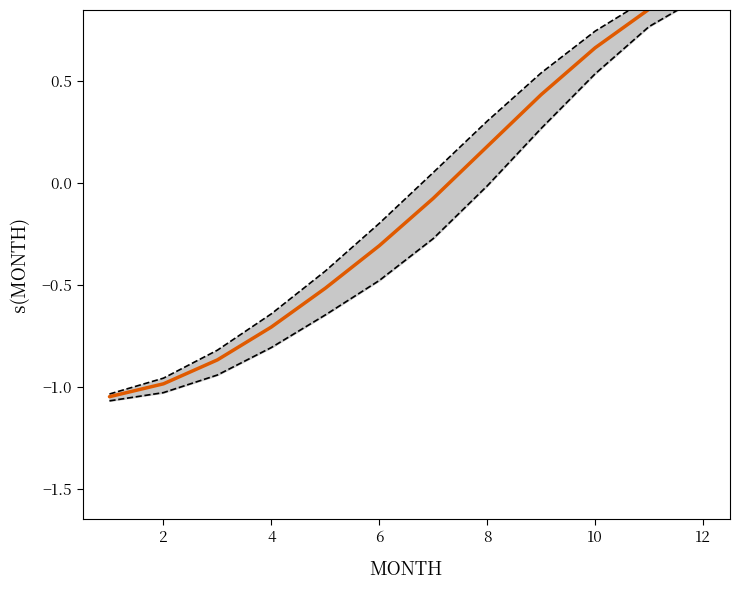

True or false: lower bound has more than 1 interior local peaks.

False